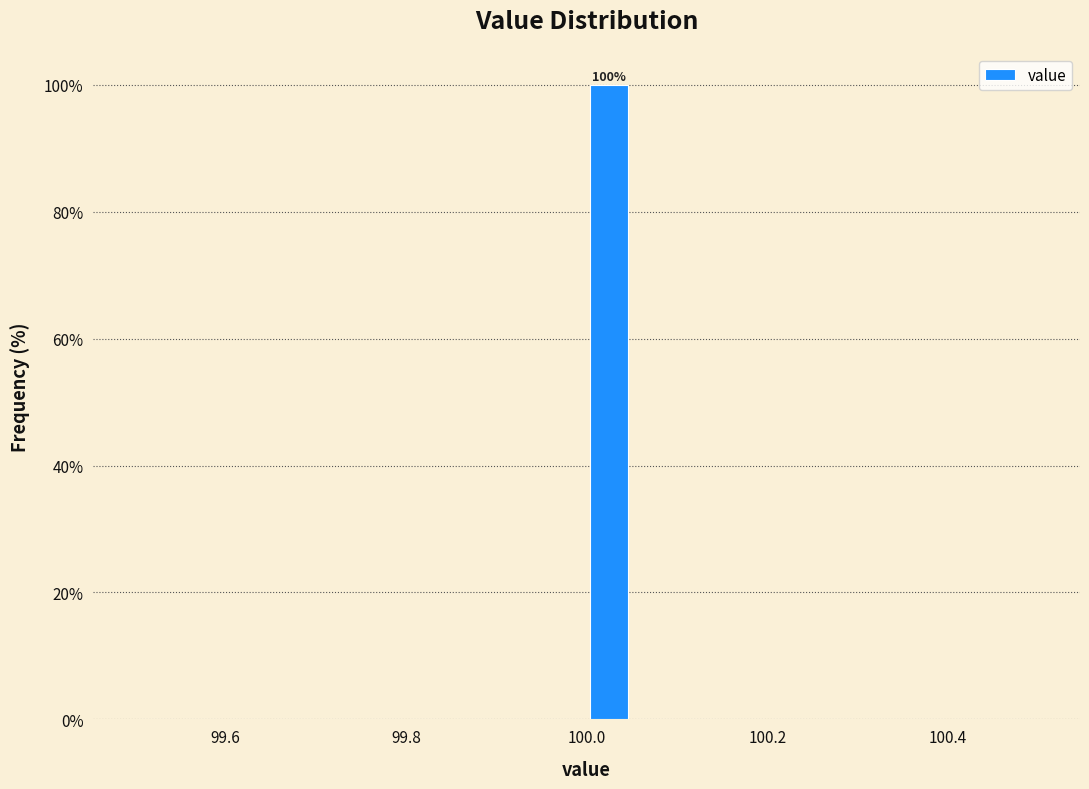

Around what value on the x-axis is the tallest bar? Give the approximate position of its centre, as read against the axis.

100.02